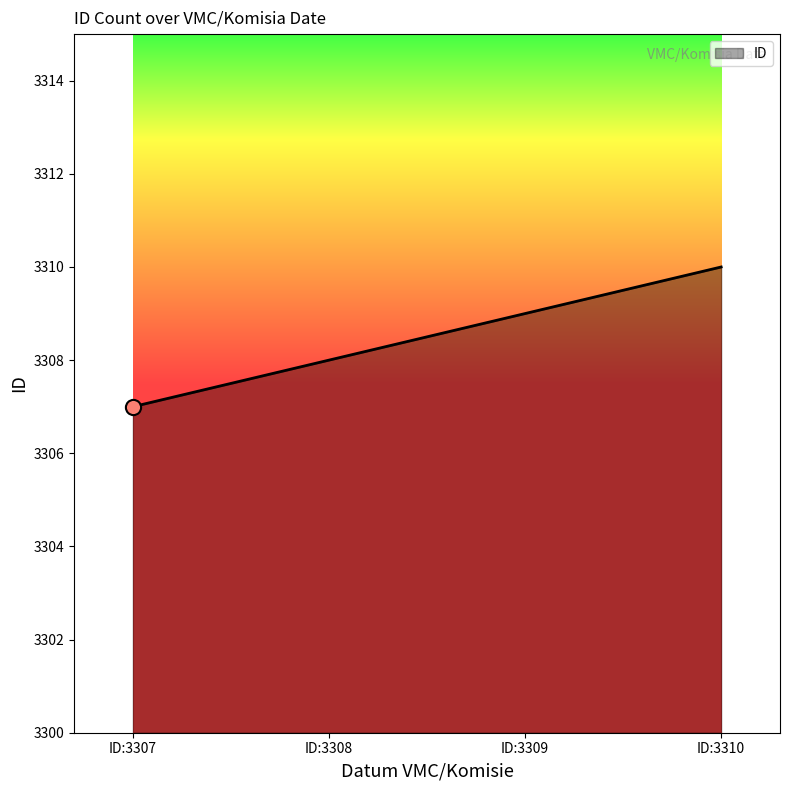

Between ID:3307 and ID:3309, which is larger?

ID:3309